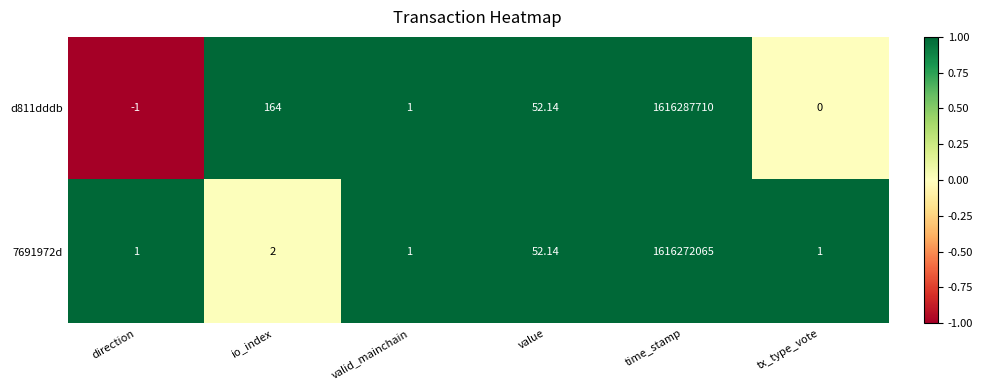

Where is d811dddb nearest to the value 808143854?

io_index